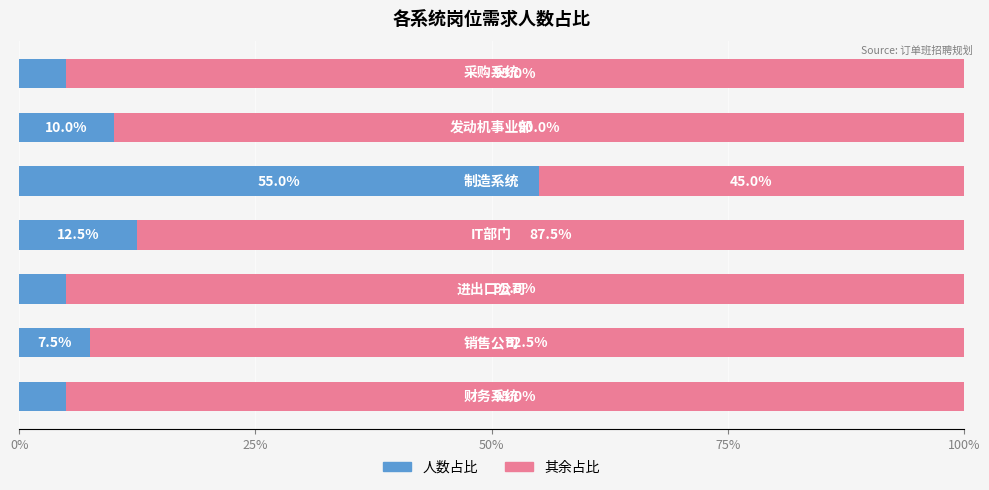

What is the minimum value for 人数占比?

5.0